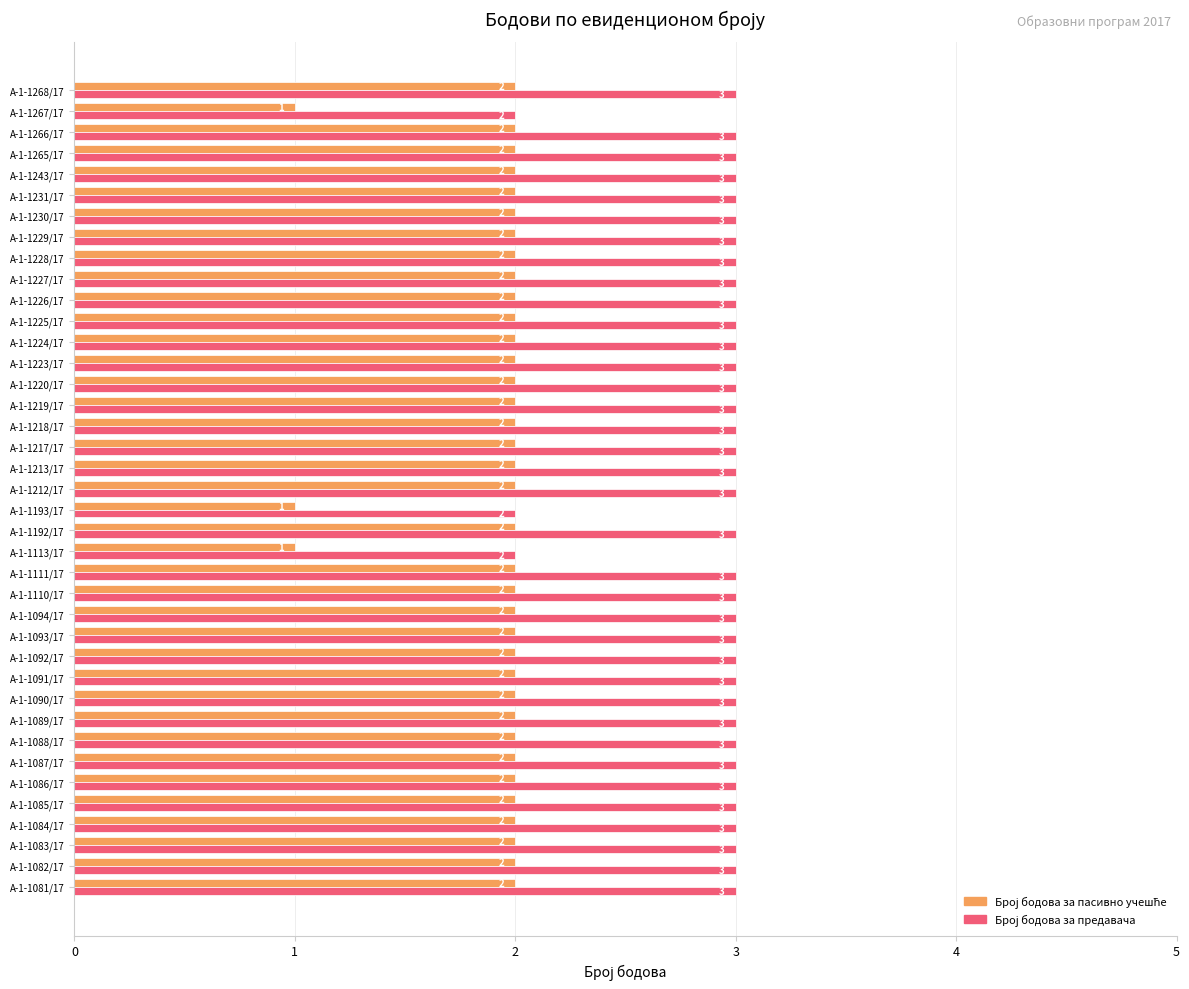

What is the greatest value displayed?

3